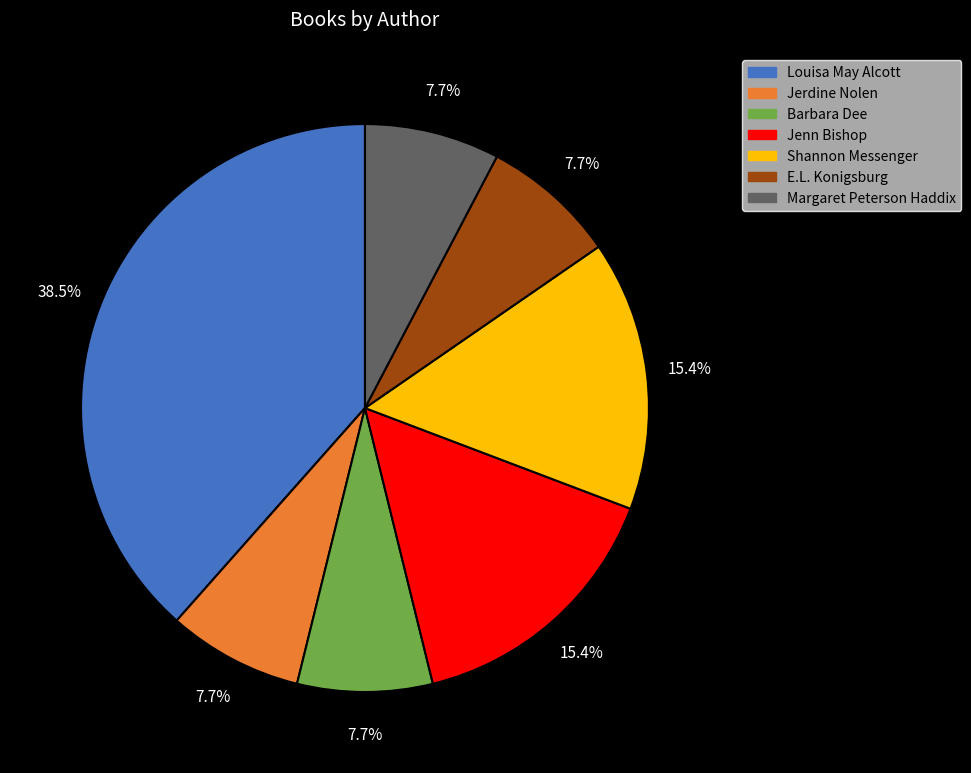

Does any single category account for the majority?

No